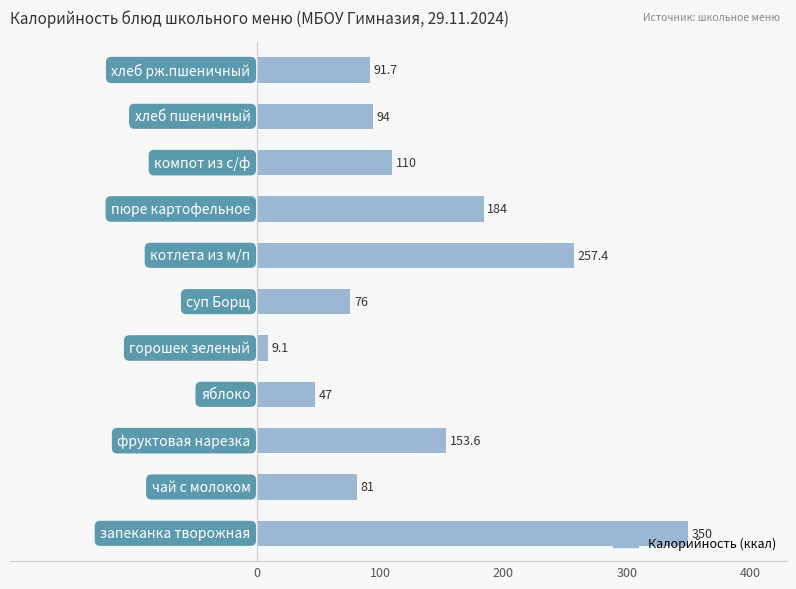

What is the greatest value displayed?

350.0